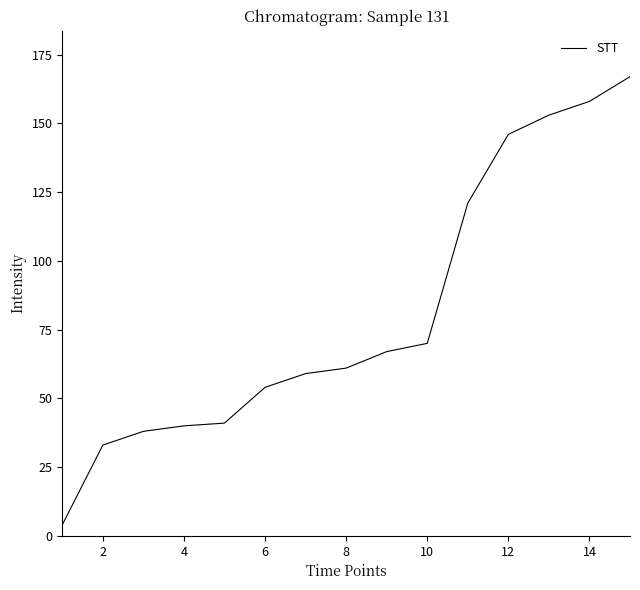

What is the difference between the second highest and second lowest values?

125